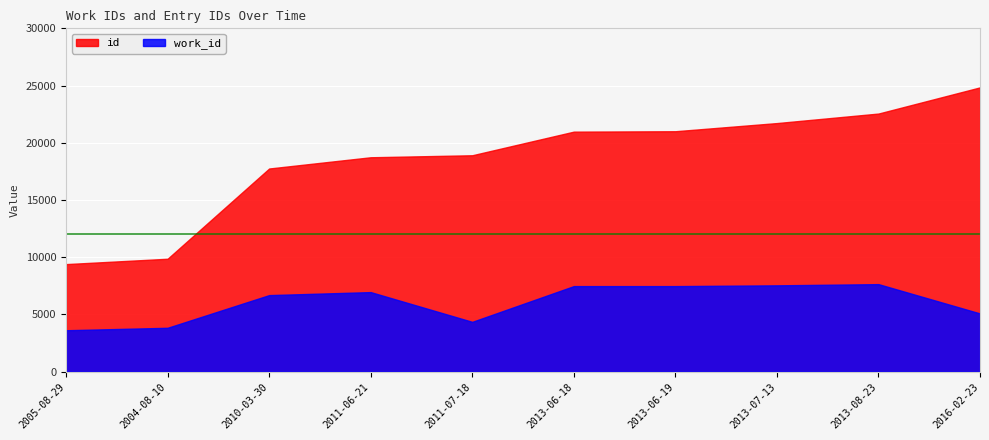

Which series has the widest spread of values?

id